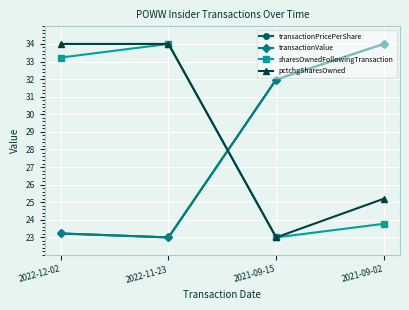

In pctchgSharesOwned, how many points are lower than both neighbors (excluding endpoints)?

1